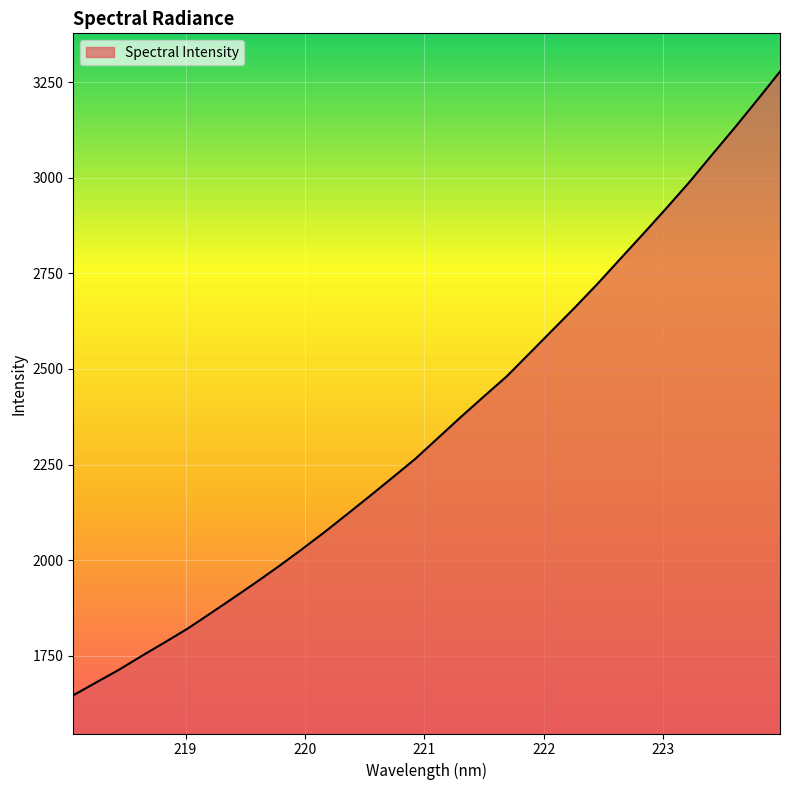

What is the difference between the maximum and minimum values?

1631.4